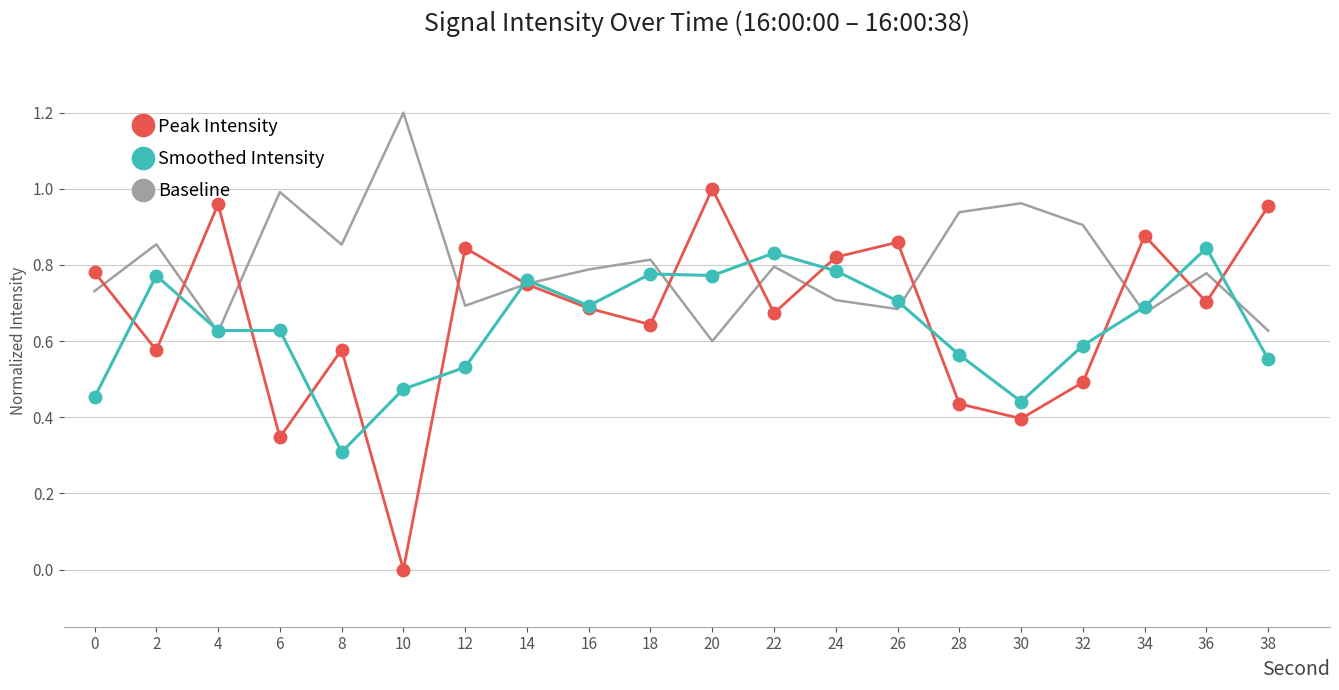

Which category has the highest value in the Peak Intensity series?

20